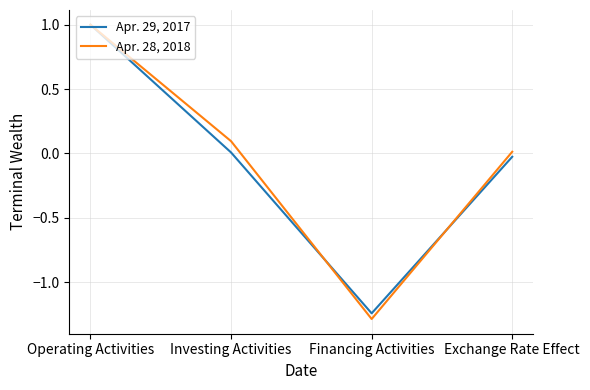

At which category is the sum across all series the highest?

Operating Activities